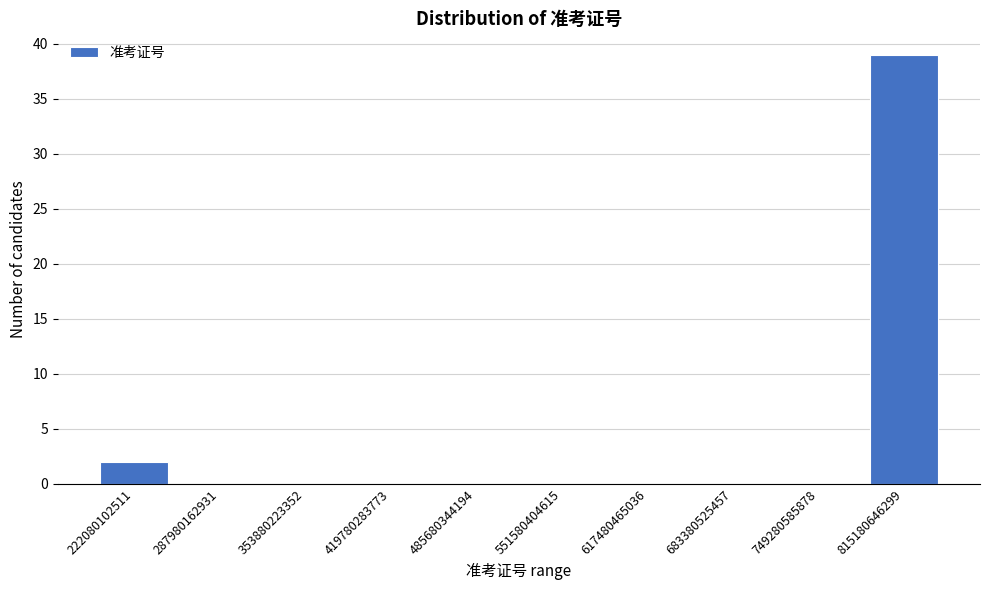

Reading right to left, what are all the values shown in this chart?

815180646299=39	749280585878=0	683380525457=0	617480465036=0	551580404615=0	485680344194=0	419780283773=0	353880223352=0	287980162931=0	222080102511=2